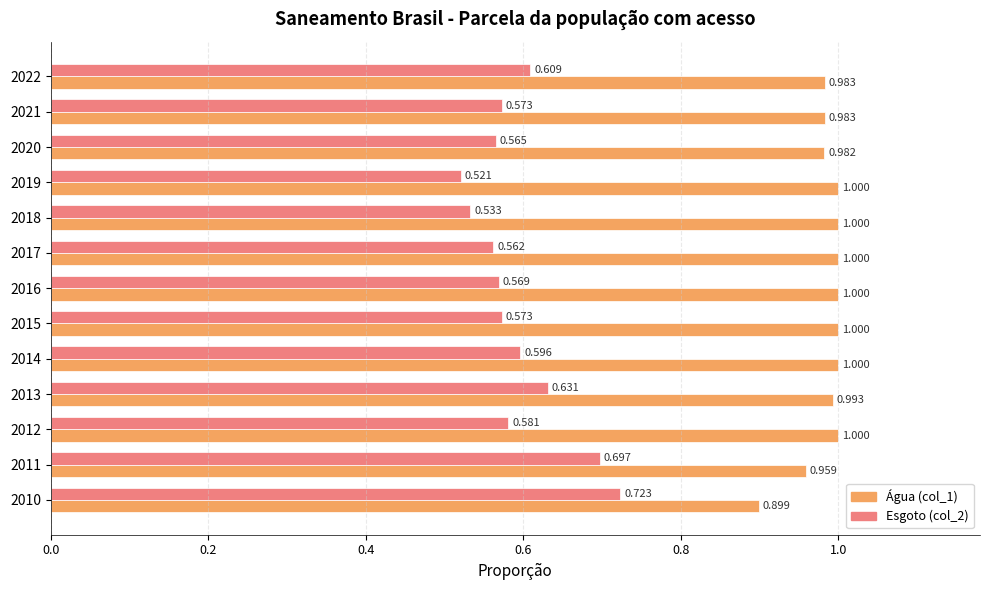

Reading left to right, extract all data points from this chart.

Parcela da população total que mora em domicílios com abastecimento de água (col_1): 0.9	1.0	1.0	1.0	1.0	1.0	1.0	1.0	1.0	1.0	1.0	1.0	1.0
Parcela da população total que mora em domicílios com esgotamento (col_2): 0.7	0.7	0.6	0.6	0.6	0.6	0.6	0.6	0.5	0.5	0.6	0.6	0.6